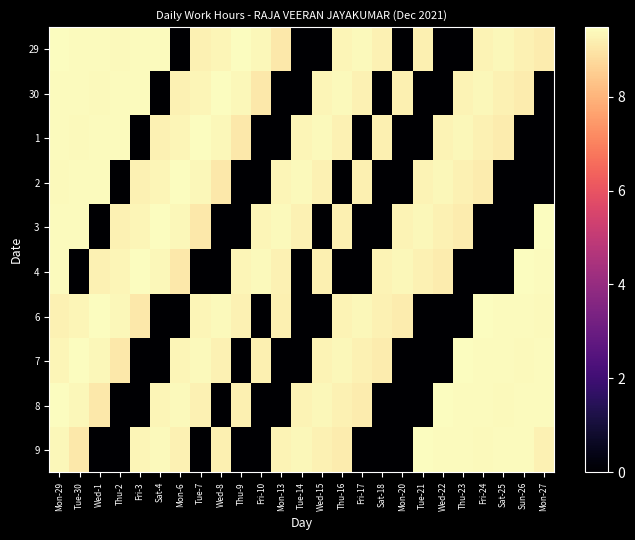

At how many categories does at least one series exceed 2?

25